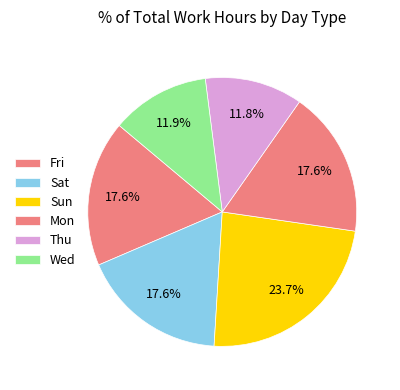

How many segments does this pie chart have?

6